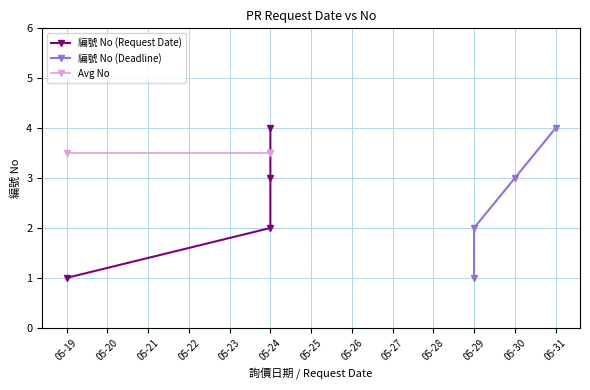

True or false: 編號 No (Request Date) and Avg No cross at least once.

True